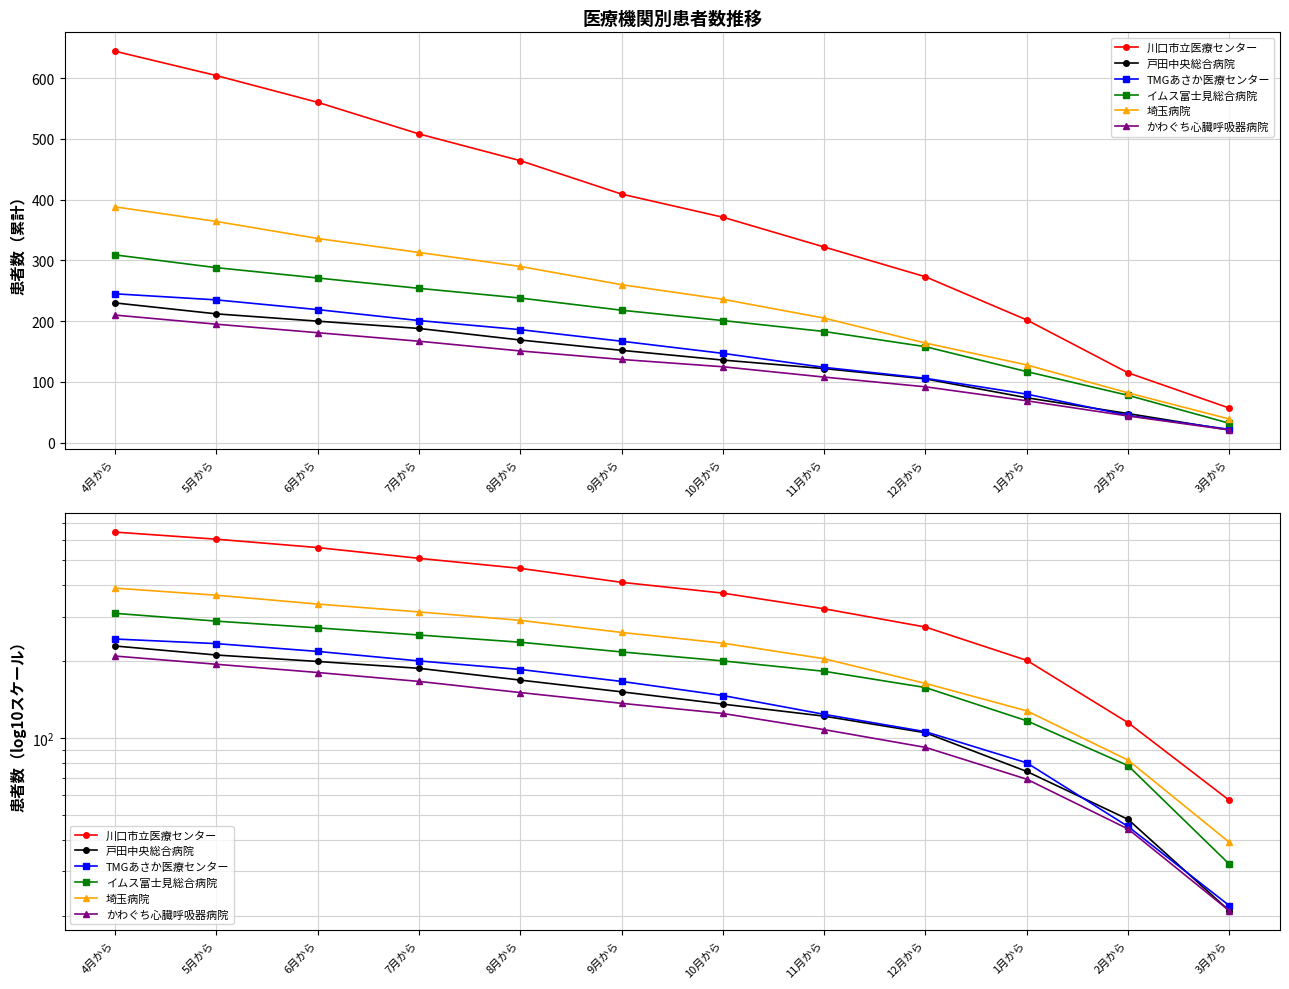

What is the difference between the highest and lowest values at 12月から?

181